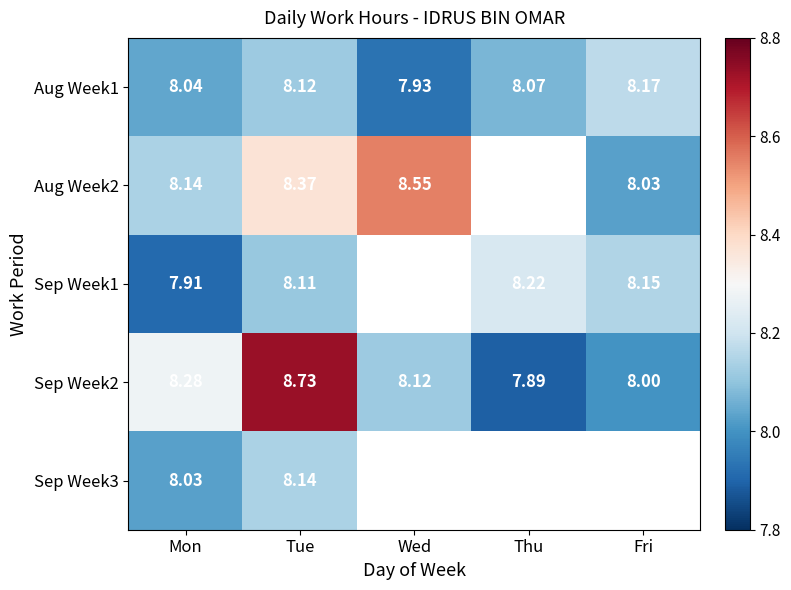

At how many categories does at least one series exceed 8?

5